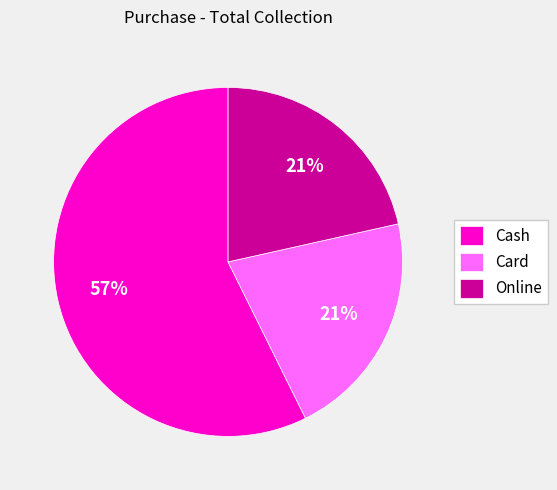

What is the ratio of the value at Card to the value at Cash?

0.4